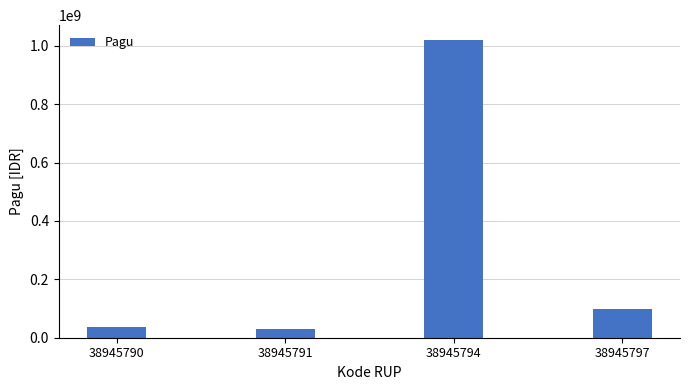

At which label does the data first exceed 100000000?

38945794